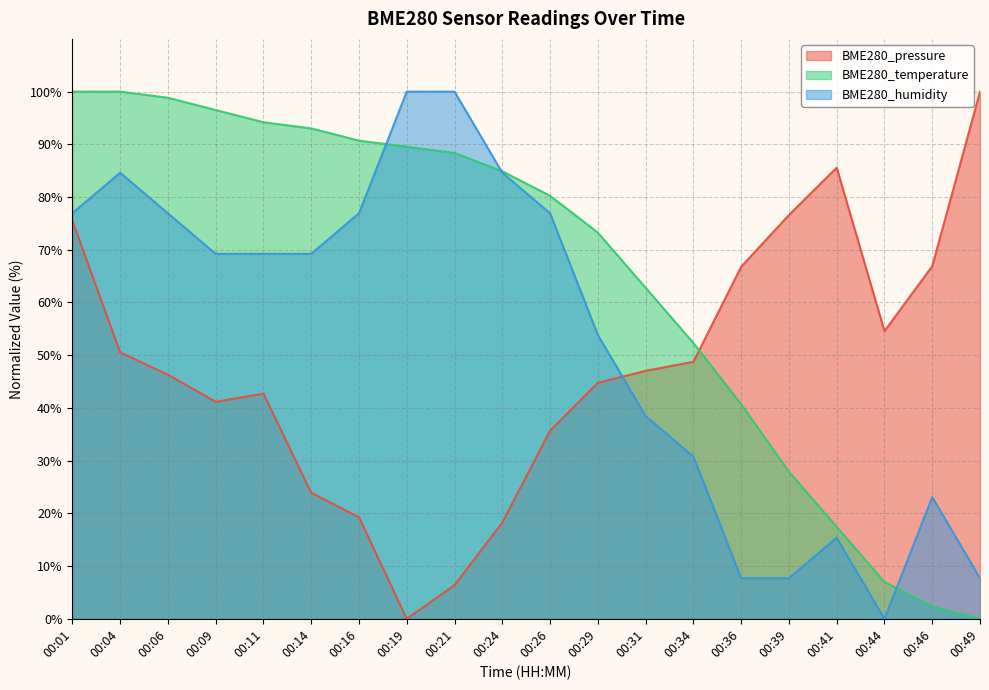

At which label does BME280_temperature first exceed 84?

00:01